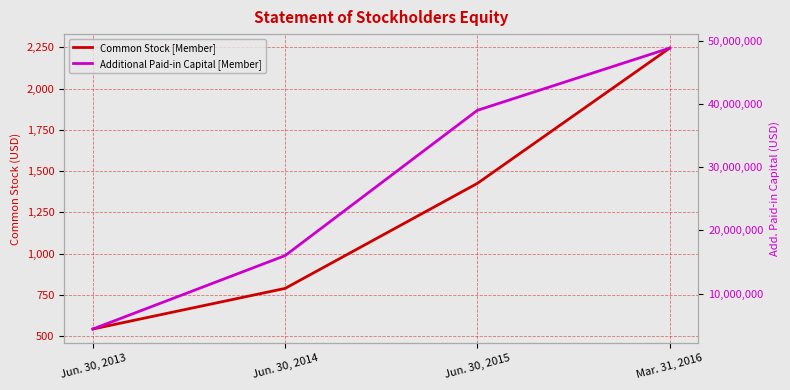

List the series in order of their peak value, lowest first.

Common Stock [Member], Additional Paid-in Capital [Member]